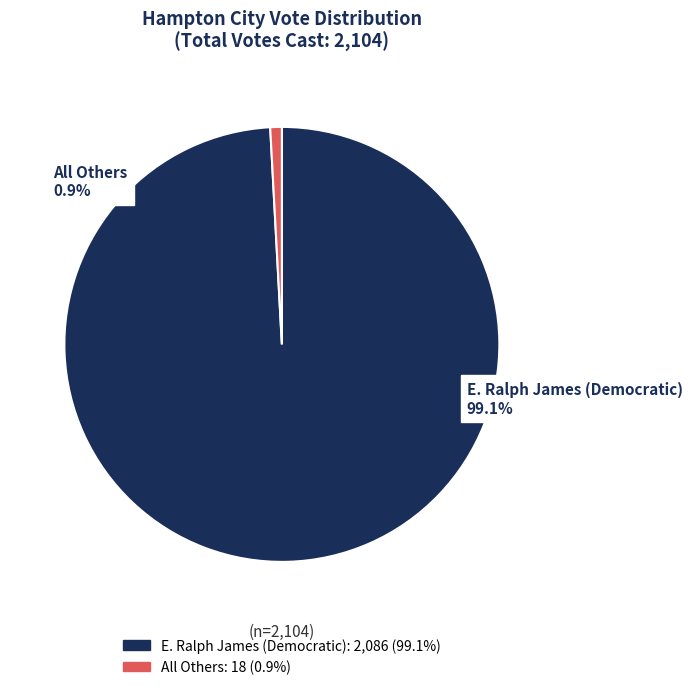

Rank the categories by value from highest to lowest.

E. Ralph James (Democratic), All Others